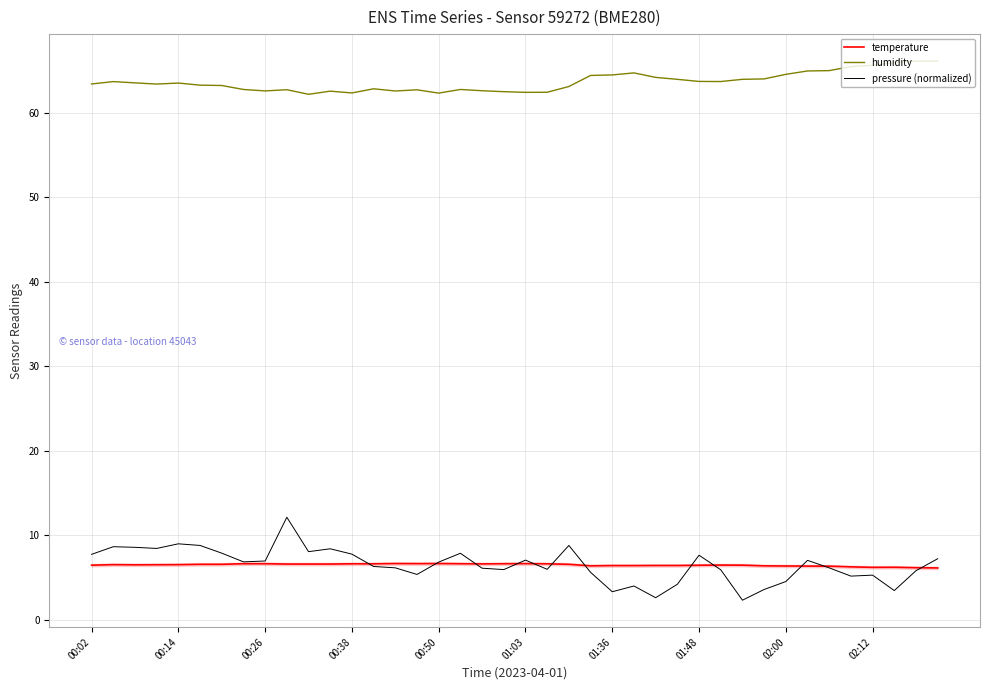

What is the average value of the pressure (normalized) series?

6.5